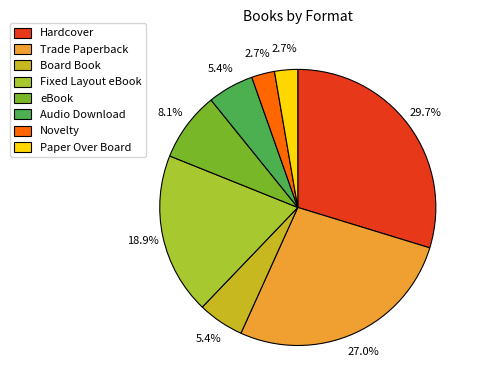

Does Board Book account for over 50% of the chart?

No